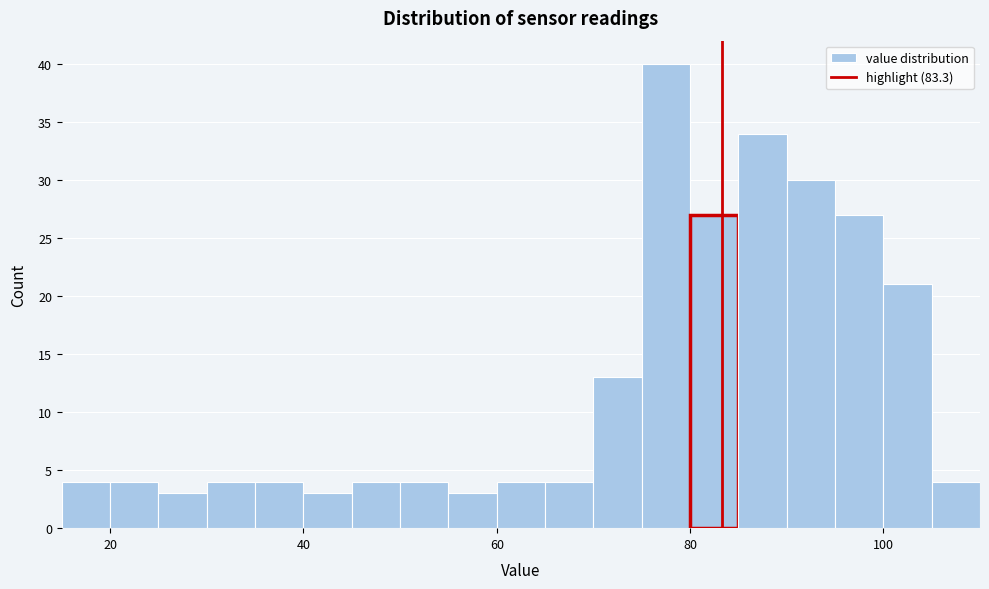

Read against the x-axis, roughly where is the centre of the tallest bar?

78